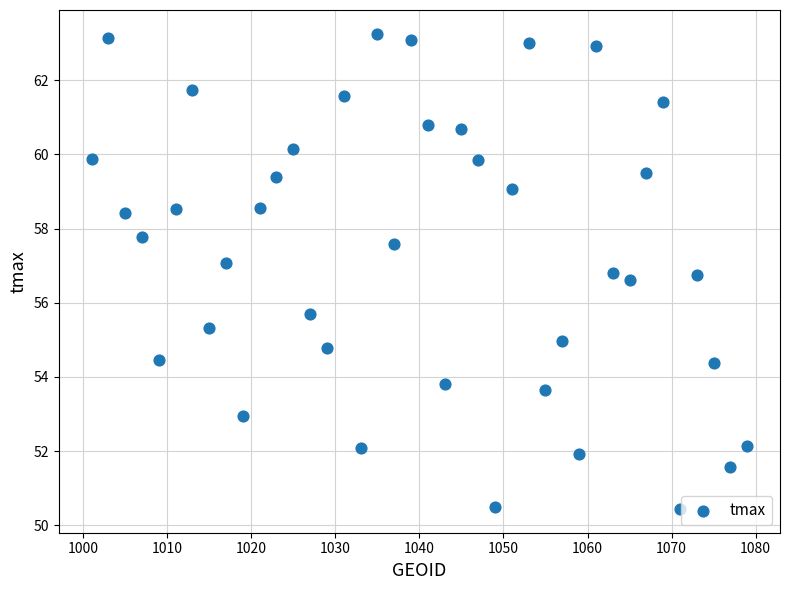

What Y value in the scatter plot is closest to 56?

55.7